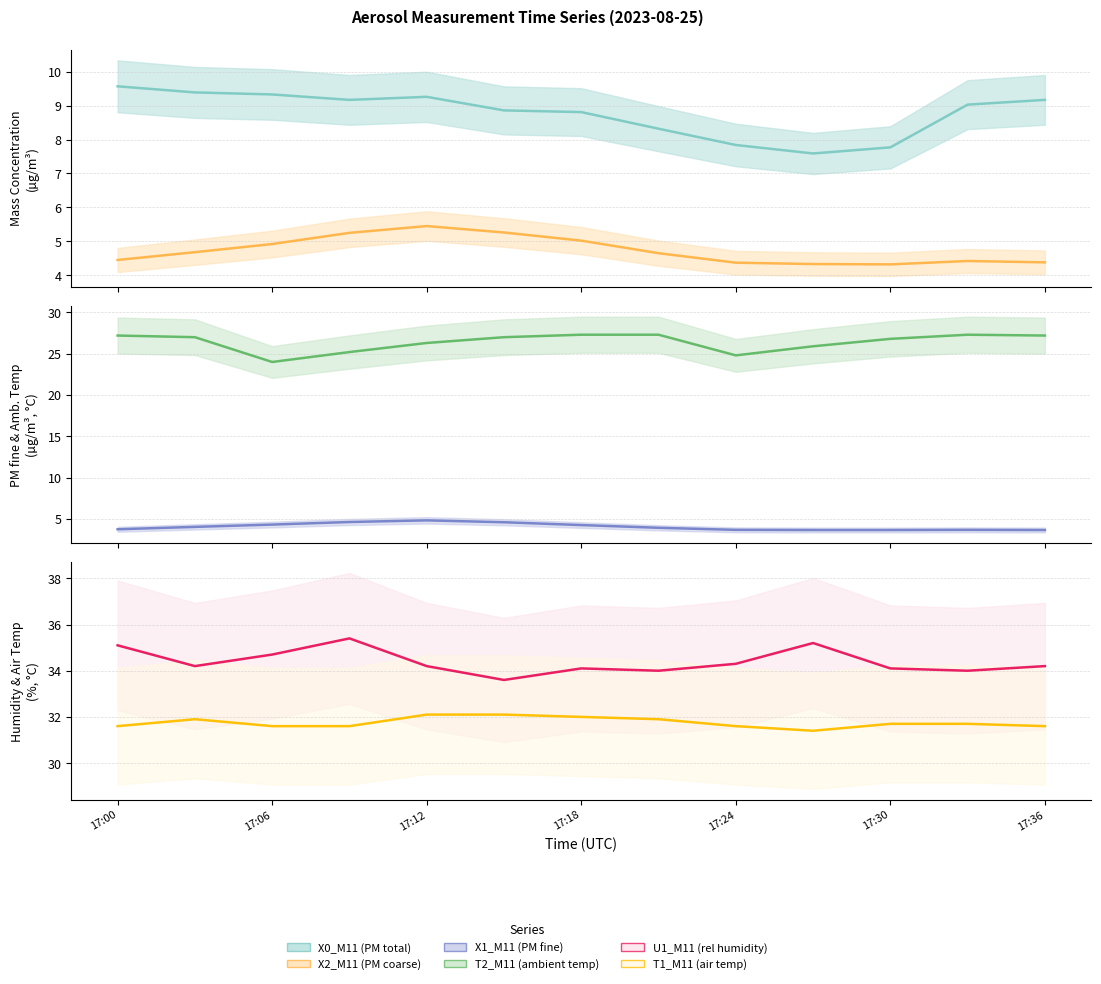

Between 12 and 17:06, which is larger?

17:06